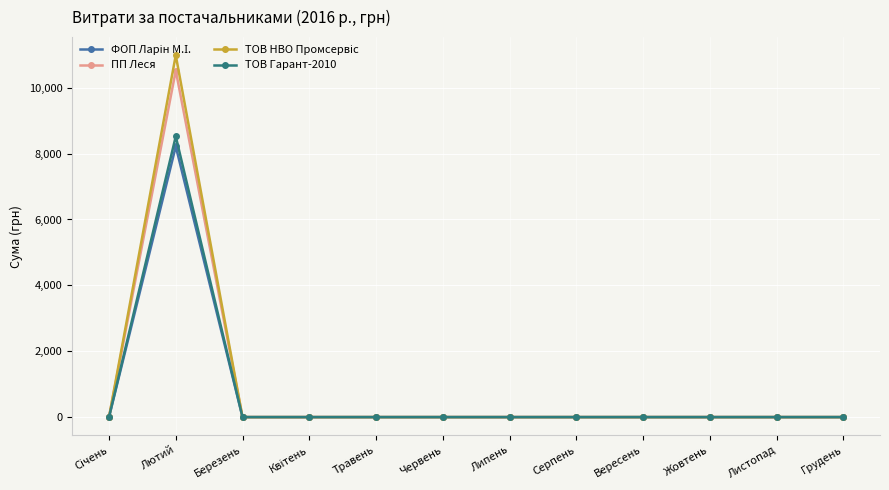

What is the label of the 8th point from the right?

Травень